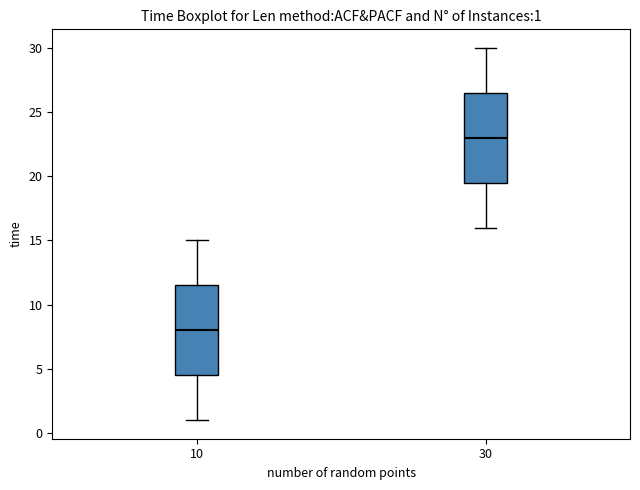

Which box's median line is the highest?

30